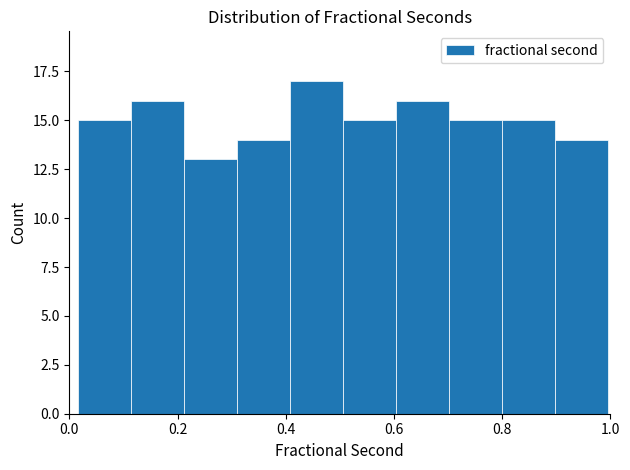

What is the height of the bar covering 0.80 to 0.90 on the x-axis? Neither the bar edges nor the heights are printed on the chart, so give them approximately, as read against the axes.

15